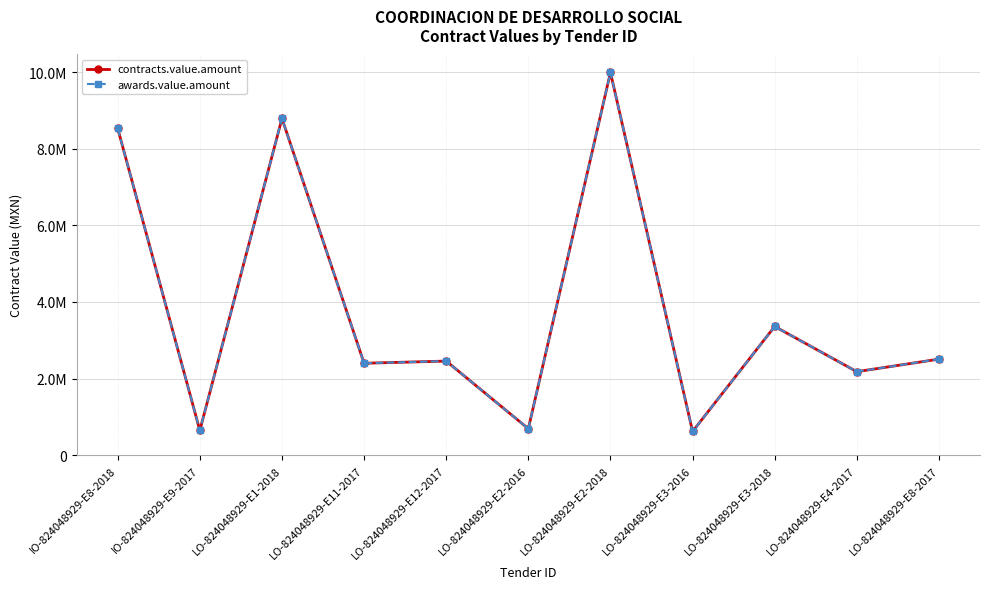

True or false: awards.value.amount has a value of 190280.6 at LO-824048929-E2-2016.

False